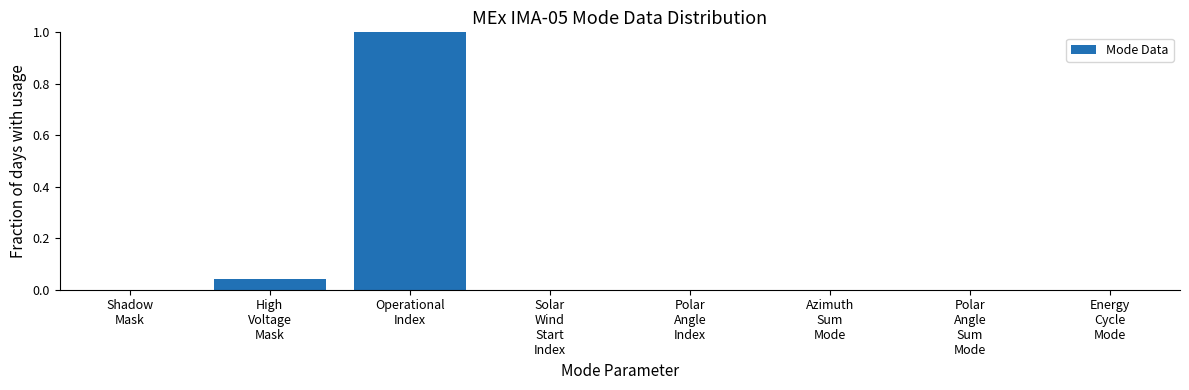

The value at Energy
Cycle
Mode is -0.6. True or false?

False